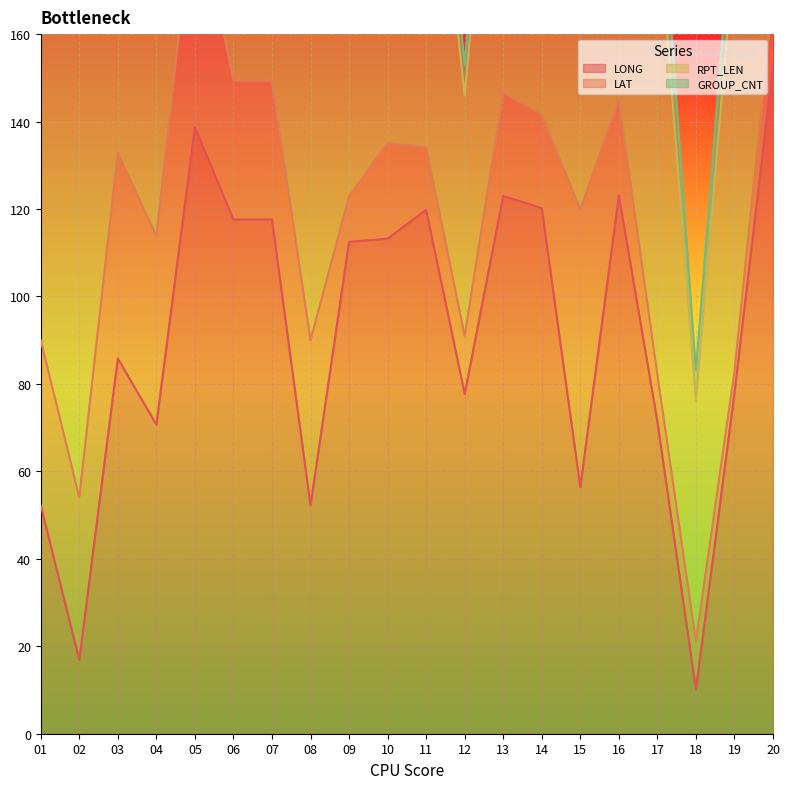

Reading left to right, transcribe all the data shown in this chart.

LONG: 52.2	16.9	85.8	70.7	138.7	117.6	117.6	52.2	112.5	113.2	119.8	77.7	123.0	120.2	56.4	123.1	71.4	10.1	78.0	152.9
LAT: 37.8	37.2	47.1	43.1	54.1	31.8	31.8	37.8	10.4	21.9	14.3	13.3	23.7	21.4	63.5	21.9	10.7	11.1	4.8	15.9
RPT_LEN: 95.0	108.0	128.0	128.0	94.0	107.0	107.0	77.0	100.0	101.0	95.0	55.0	97.0	94.0	43.0	107.0	107.0	55.0	97.0	107.0
GROUP_CNT: 14.0	16.0	20.0	20.0	14.0	16.0	16.0	11.0	15.0	15.0	14.0	7.0	14.0	14.0	5.0	16.0	16.0	7.0	14.0	16.0